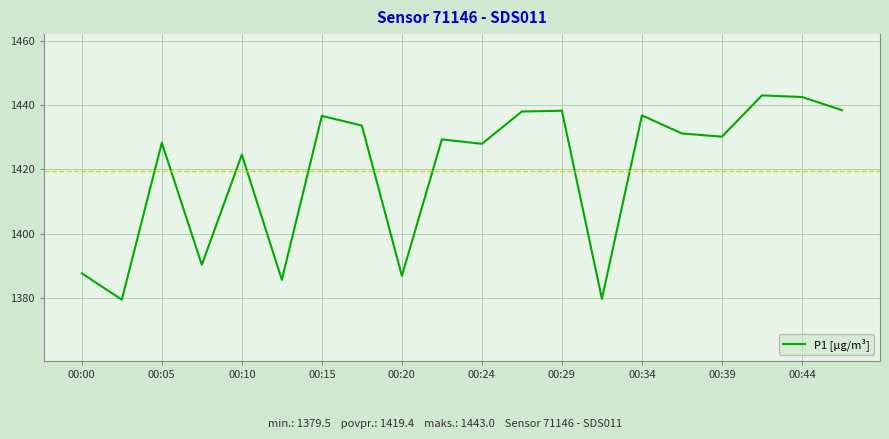

What is the maximum value shown in the chart?

1443.0